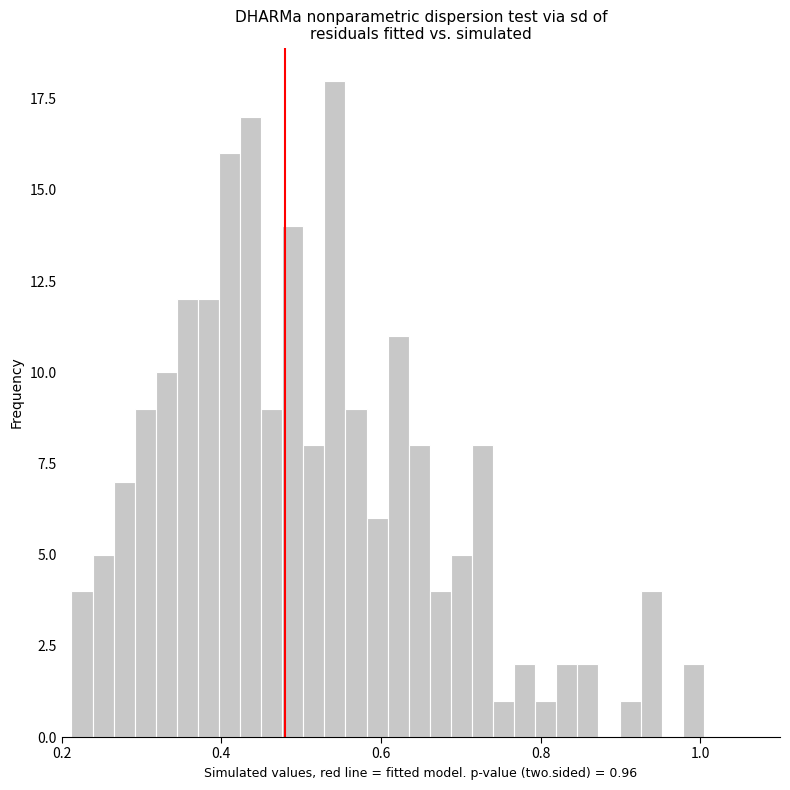

Read against the x-axis, roughly where is the centre of the tallest bar?

0.54